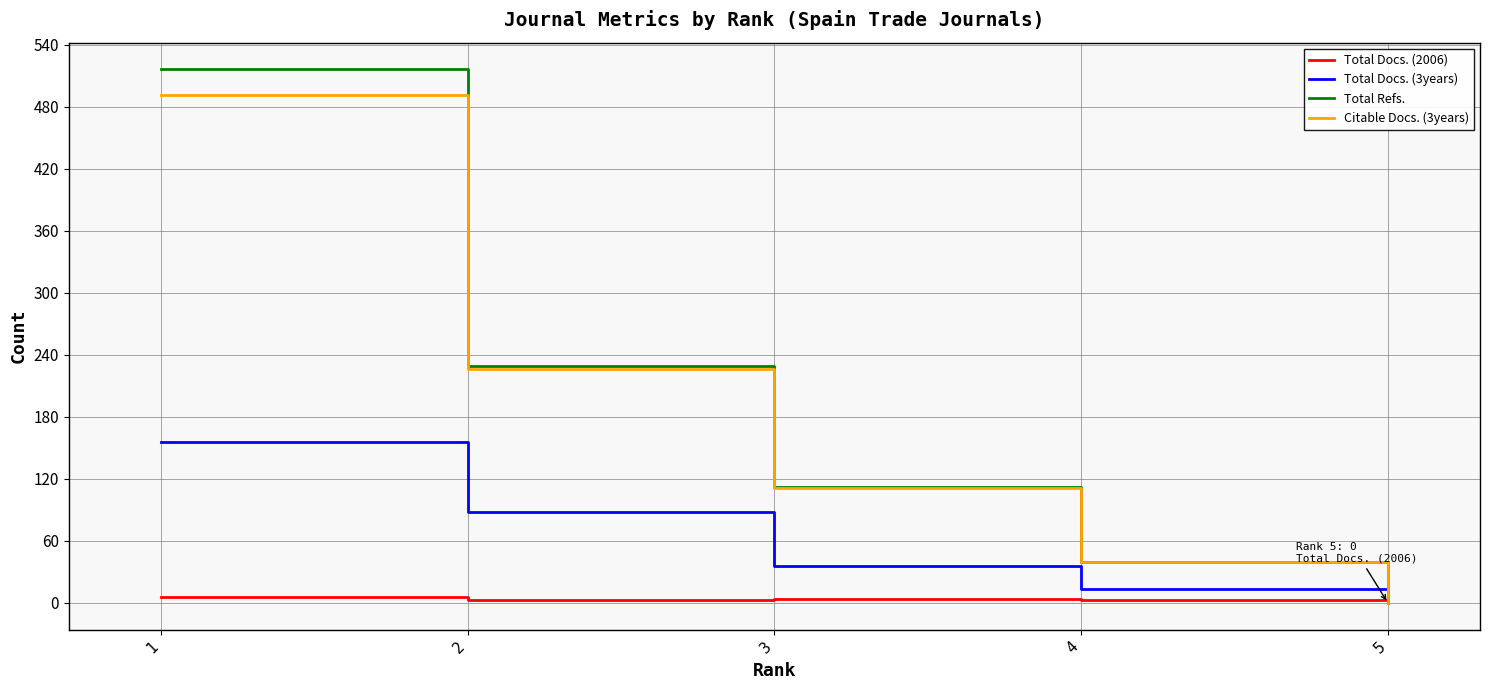

Is the value of Citable Docs. (3years) at 2 greater than the value of Total Refs. at 5?

Yes